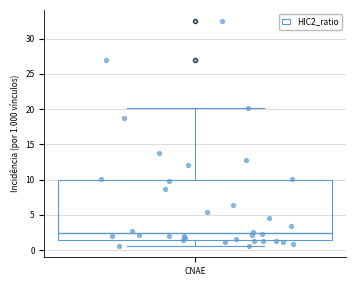

Read this box plot against the y-axis: the position of the median line, the range covered by the box, and the ends of both whiskers. The values are not printed on the chart, so give them approximately, as read against the axis.

median 2.5, box 1.5 to 10.0, whiskers 0.5 to 20.0